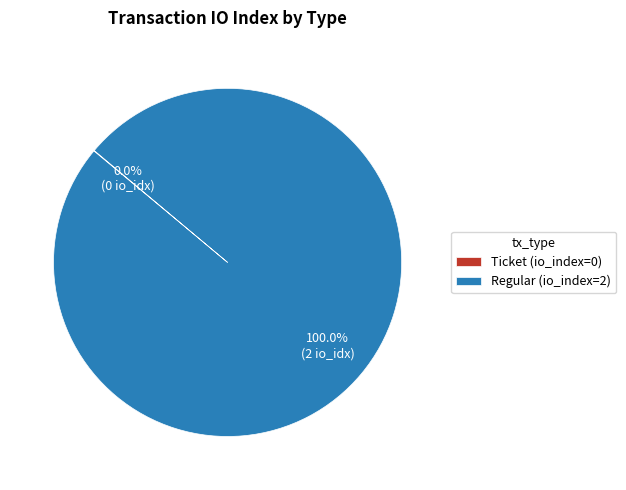

Is Regular (io_index=2) the majority of the pie?

Yes